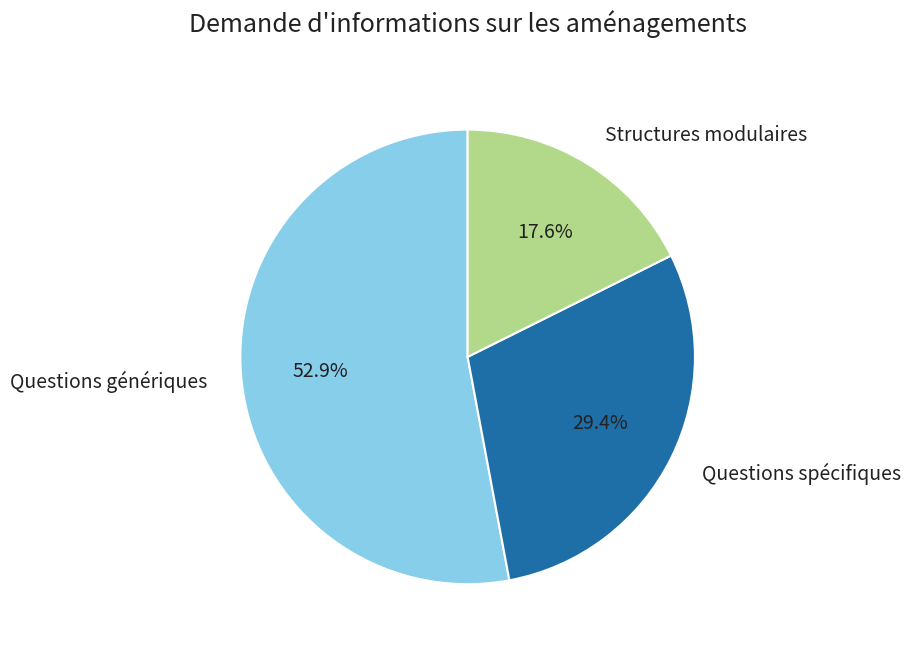

Which category has the smallest portion of the pie?

Structures modulaires